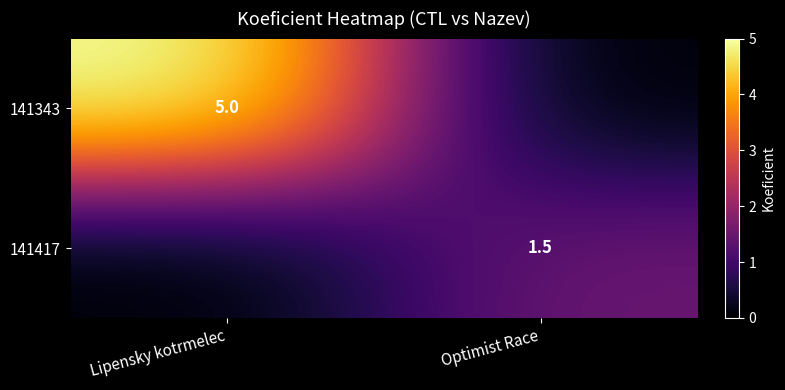

Is it true that 141343 equals 5.0 at Lipensky kotrmelec?

True